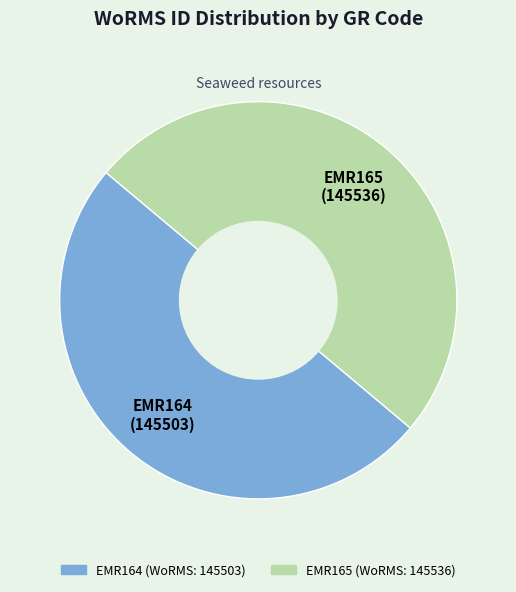

Is the sum of EMR165 and EMR164 greater than half?

Yes